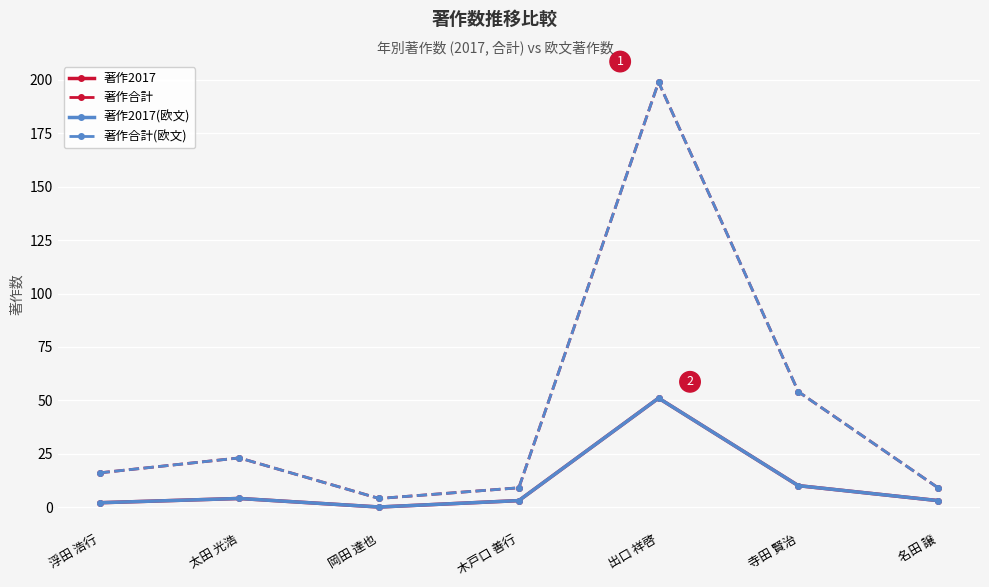

What are all the series names shown in the legend?

著作2017, 著作合計, 著作2017(欧文), 著作合計(欧文)